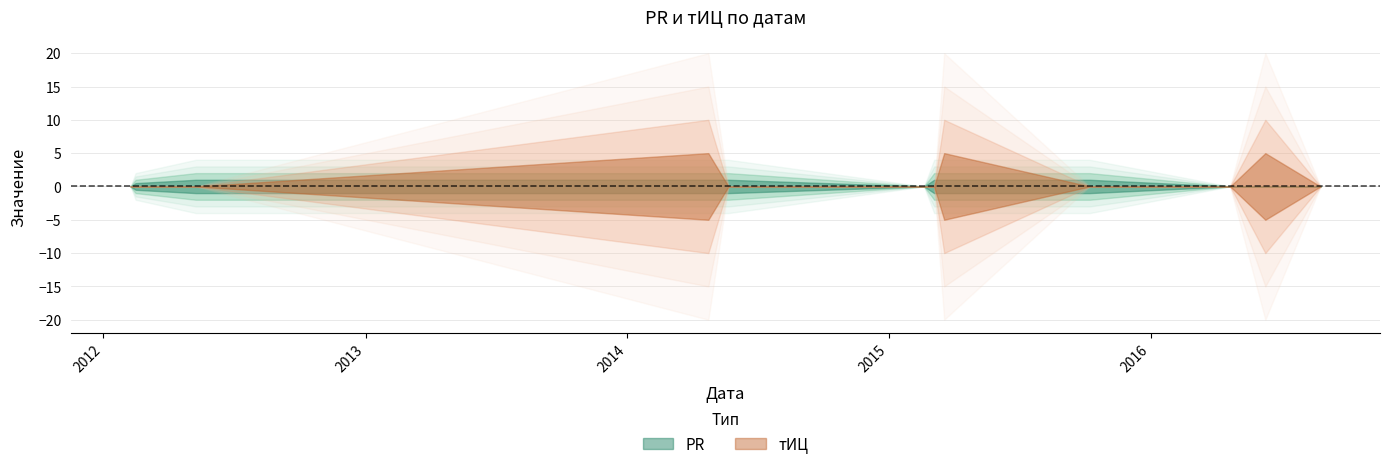

The value of PR at 2012-02-15 is 1. True or false?

True